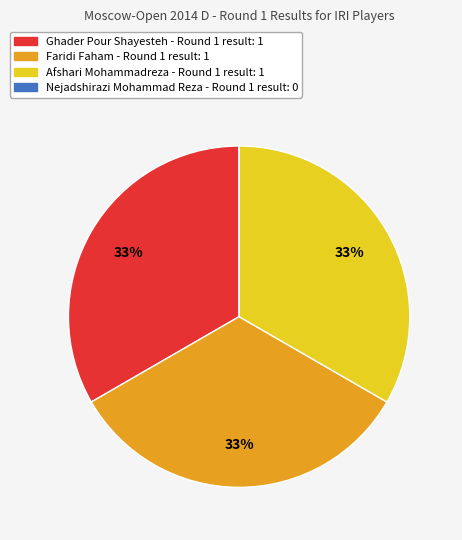

Does any single category account for the majority?

No